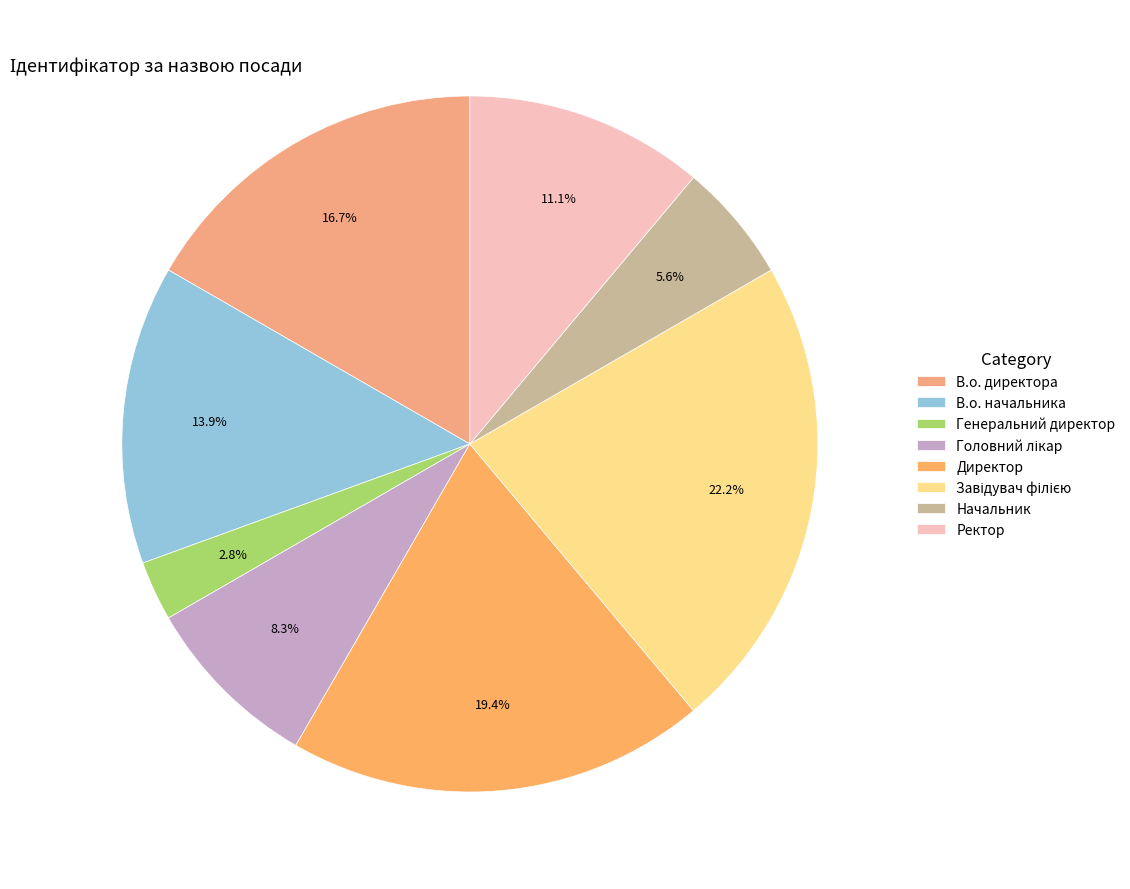

How many slices are in this pie chart?

8